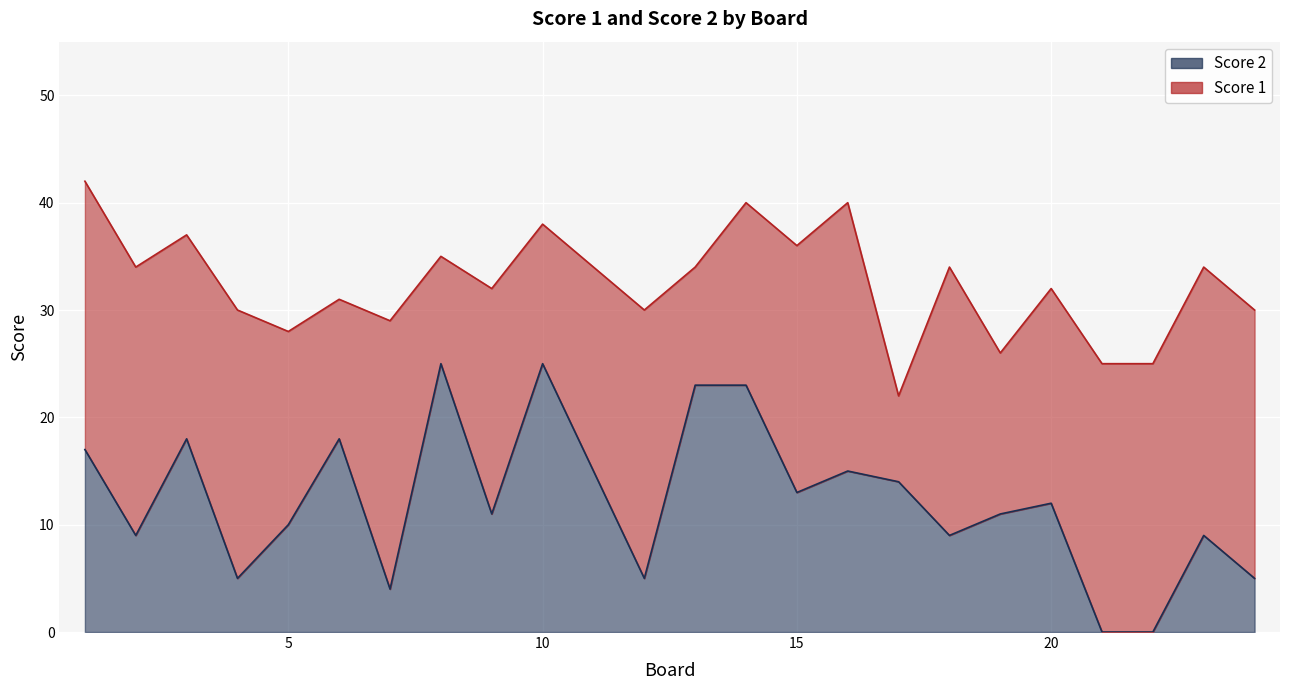

At which label does the data first exceed 12?

1